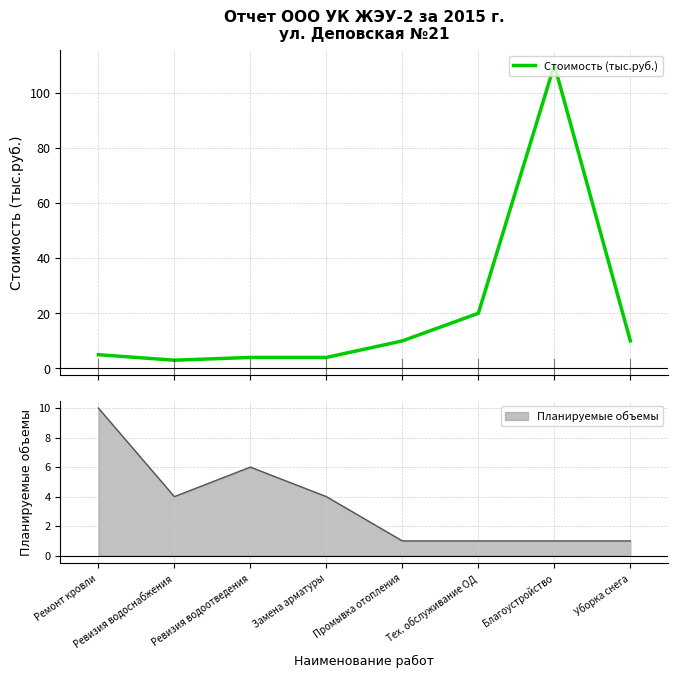

List the labels in order of value, largest first.

Благоустройство, Тех. обслуживание ОД, Промывка отопления, Уборка снега, Ремонт кровли, Ревизия водоотведения, Замена арматуры, Ревизия водоснабжения